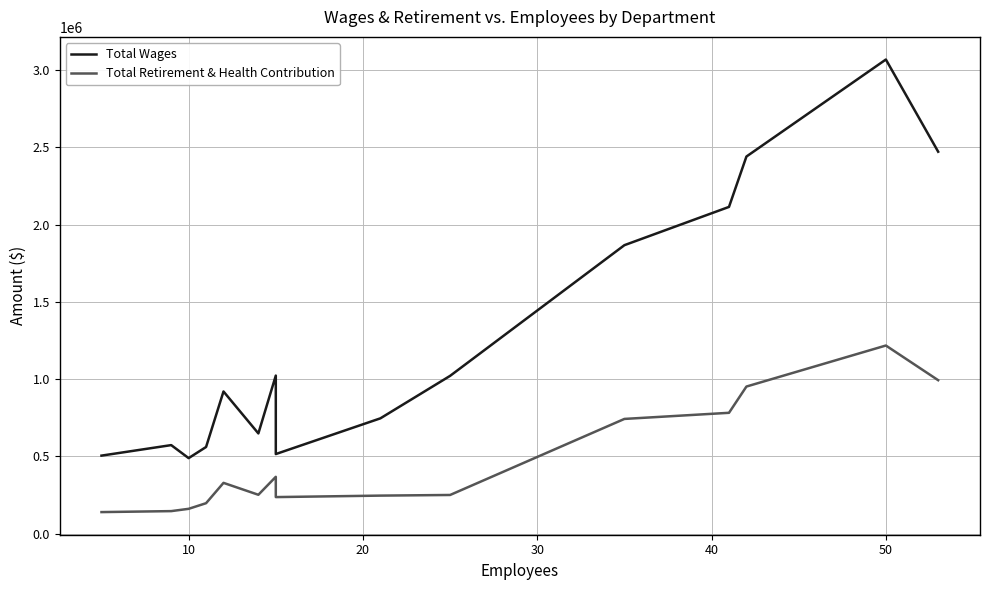

True or false: Total Retirement & Health Contribution and Total Wages cross at least once.

False